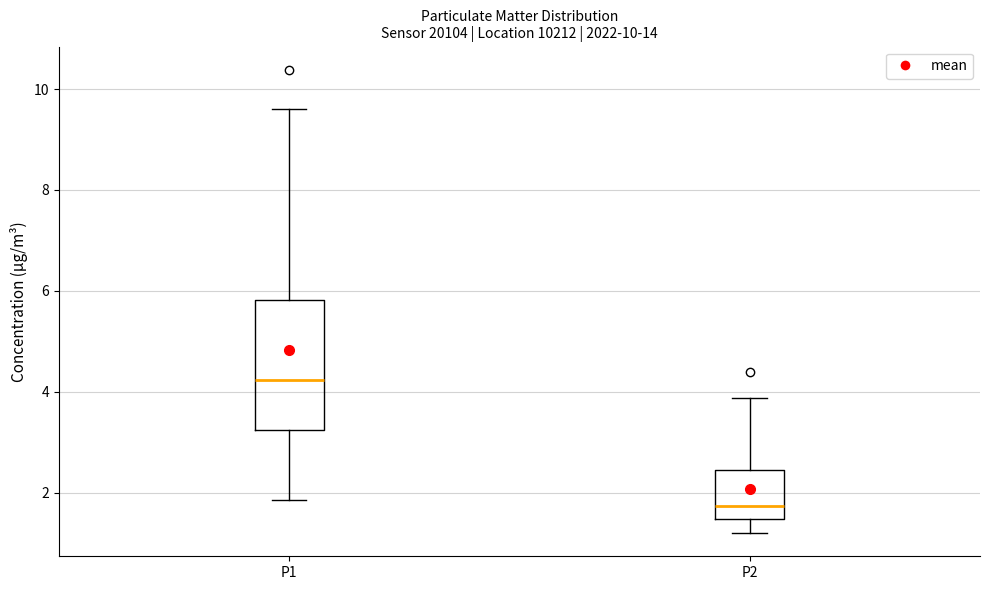

Reading left to right, read every box against the y-axis: the position of its median line, the range the box covers, and the ends of its whiskers. The values are not printed on the chart, so give them approximately, as read against the axis.

P1: median 4.2, box 3.2 to 5.8, whiskers 1.8 to 9.6
P2: median 1.8, box 1.4 to 2.4, whiskers 1.2 to 3.8